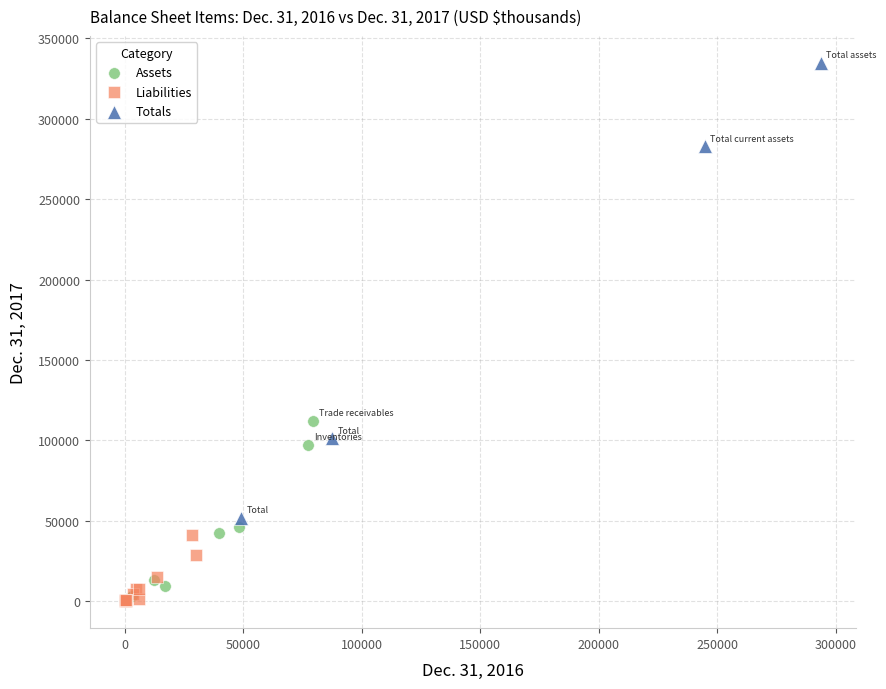

Which series reaches the maximum Y coordinate?

Totals